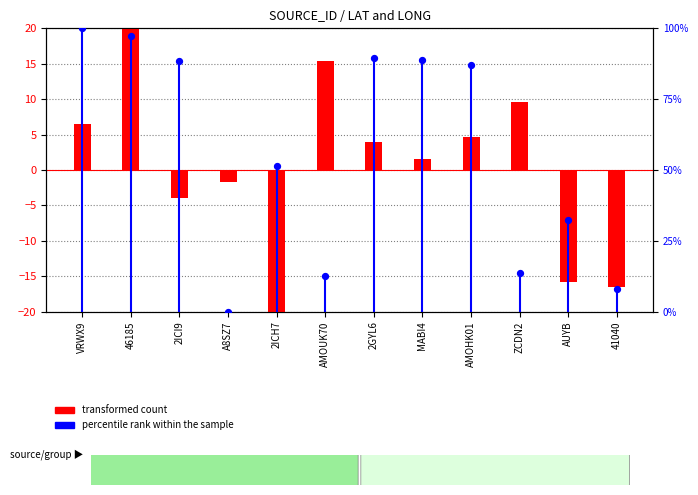

Which series has the widest spread of Y values?

percentile rank within the sample